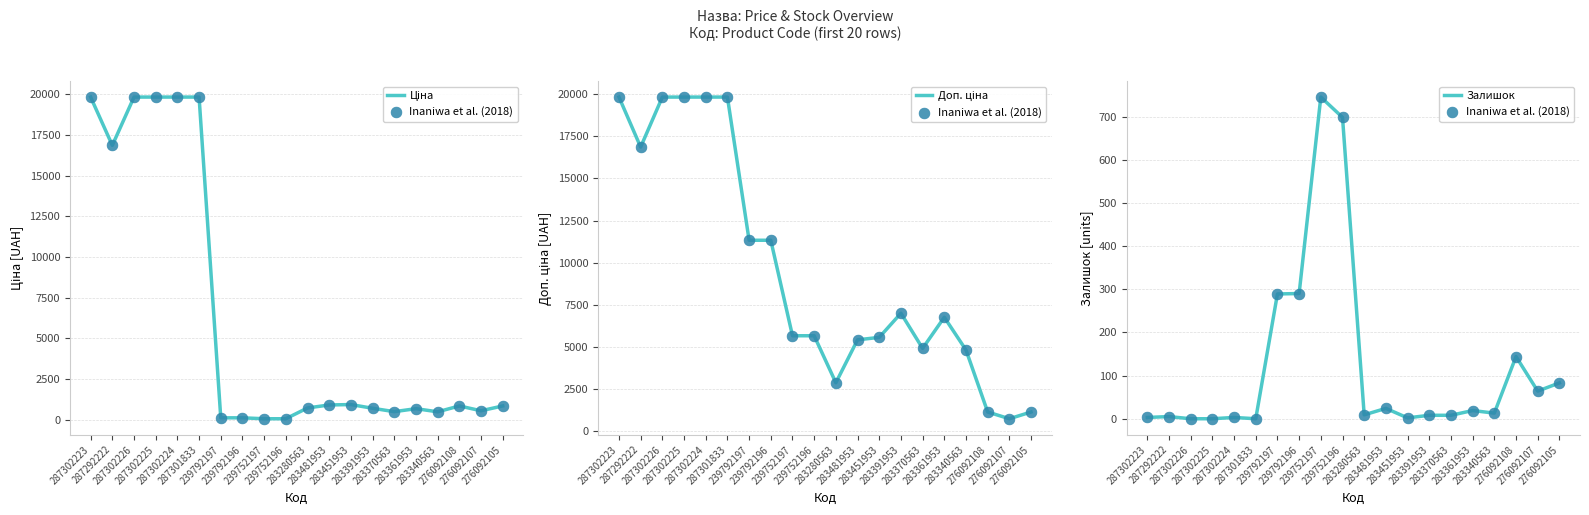

At how many categories does at least one series exceed 12573?

6